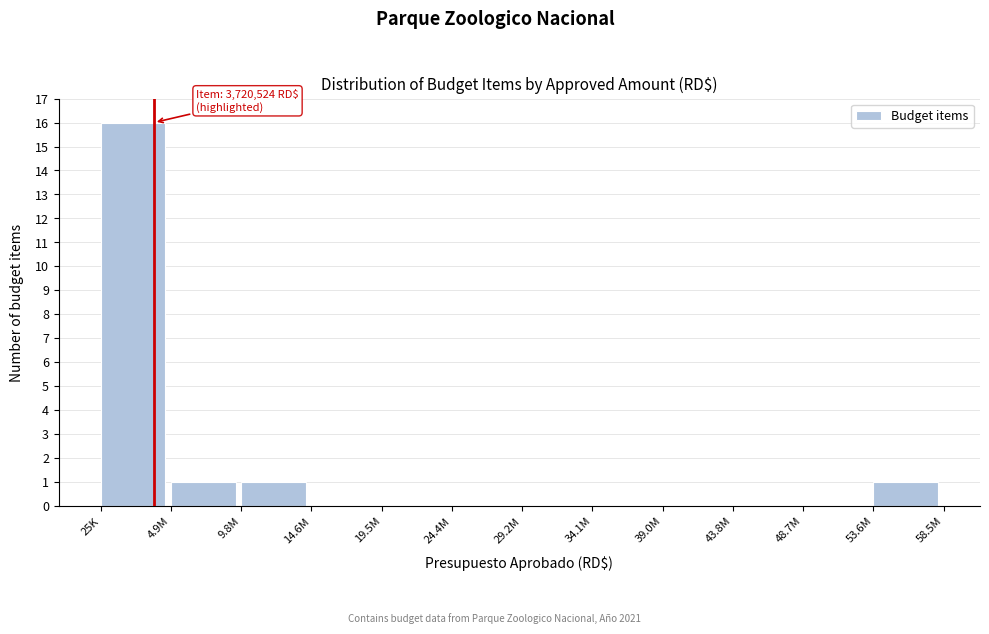

Reading left to right, list all the values displayed in this chart.

25K=16	4.9M=1	9.8M=1	14.6M=0	19.5M=0	24.4M=0	29.2M=0	34.1M=0	39.0M=0	43.8M=0	48.7M=0	53.6M=1